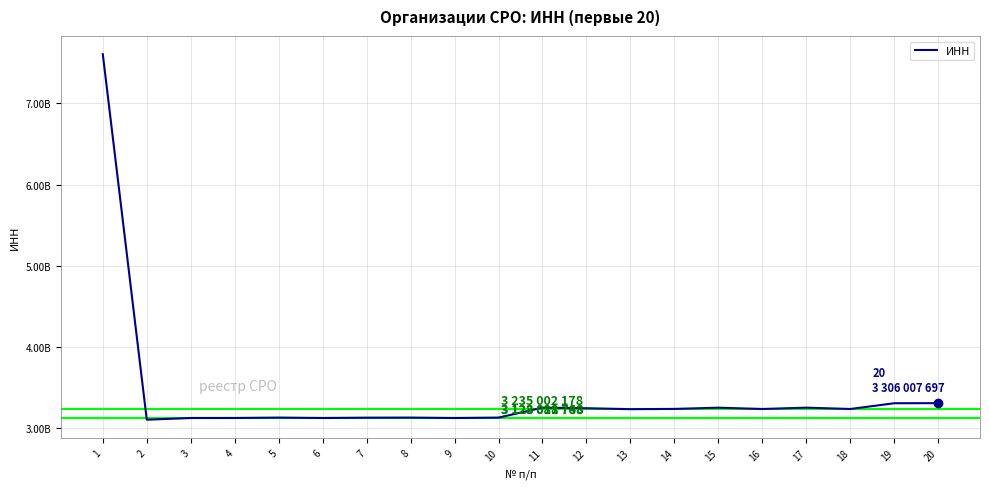

Is this an area chart (filled region under the line)?

No